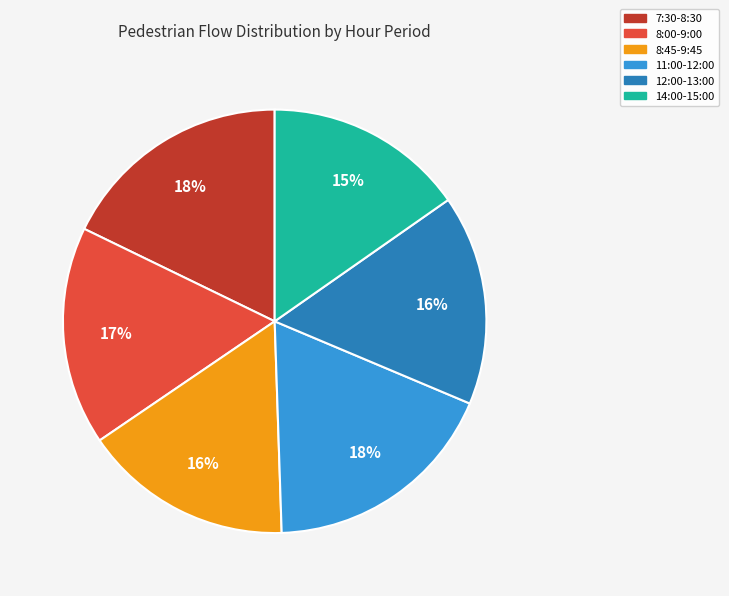

Is it true that 7:30-8:30 is 18% of the pie?

True